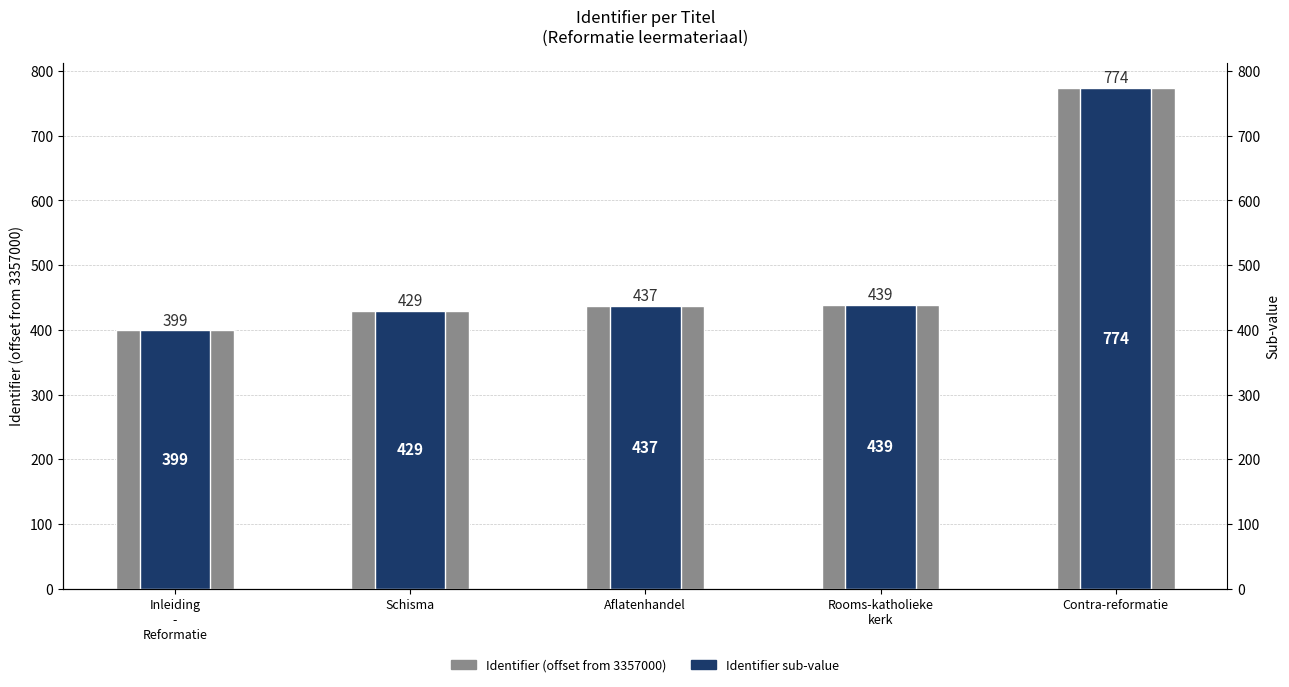

What is the difference between the maximum and minimum values in the Identifier sub-value series?

375